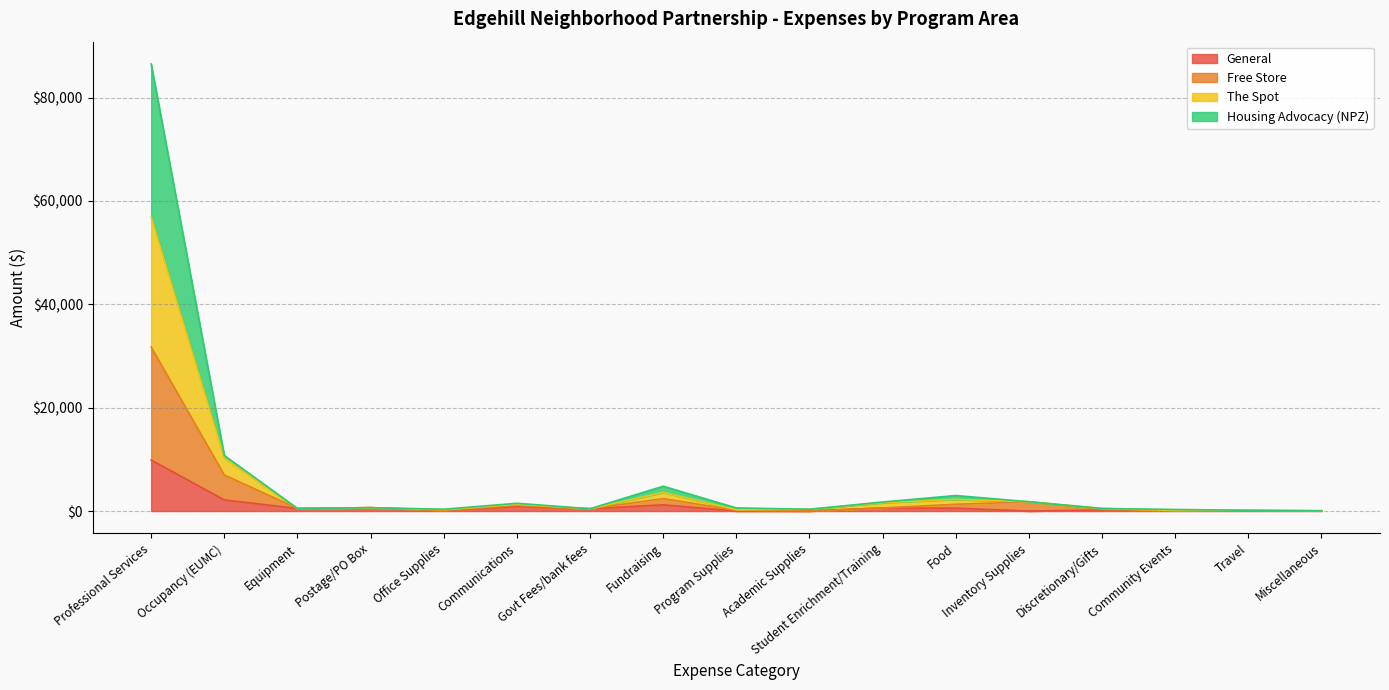

How many interior local valleys does the Housing Advocacy (NPZ) series have?

5